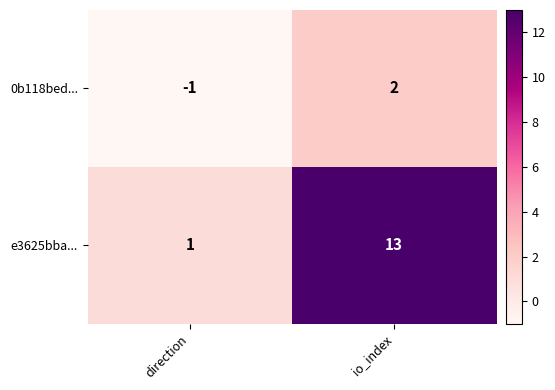

The value of e3625bba... at direction is 2. True or false?

False